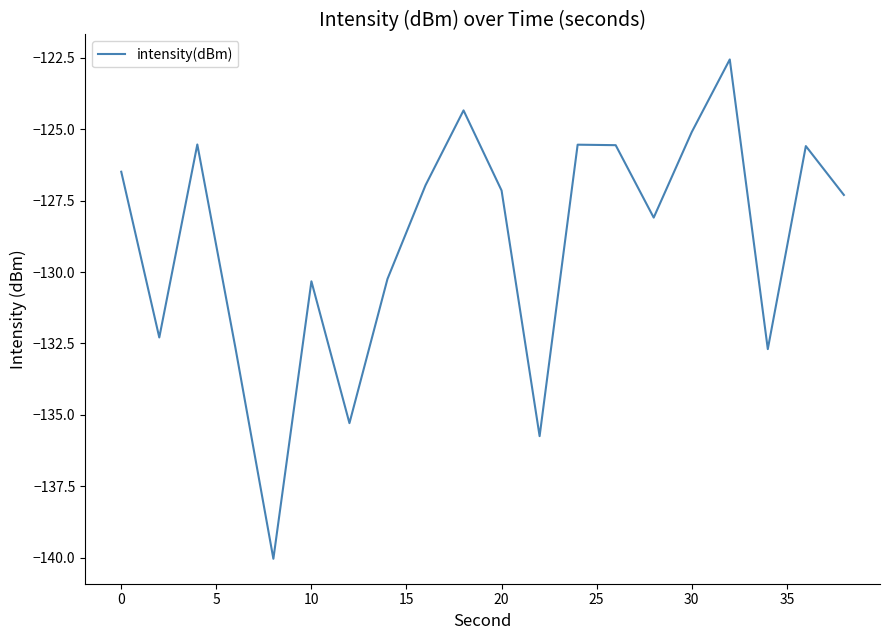

What is the difference between the maximum and minimum values?

17.5